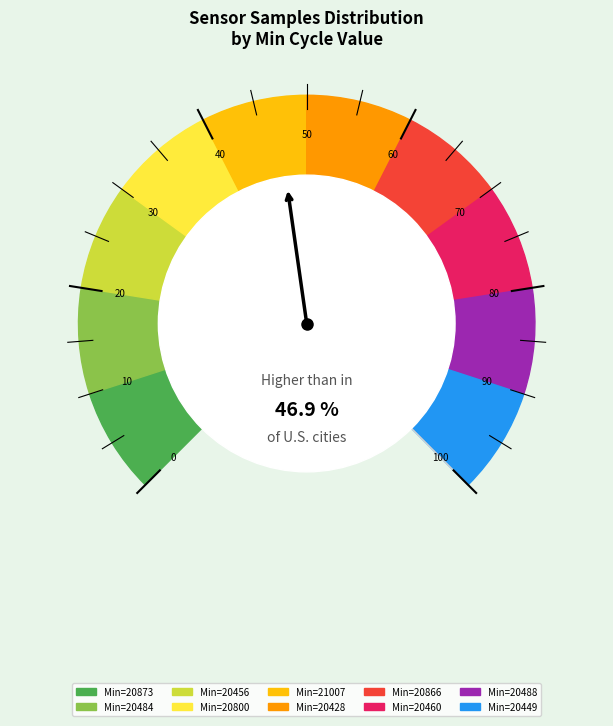

Which slice is the smallest?

20488